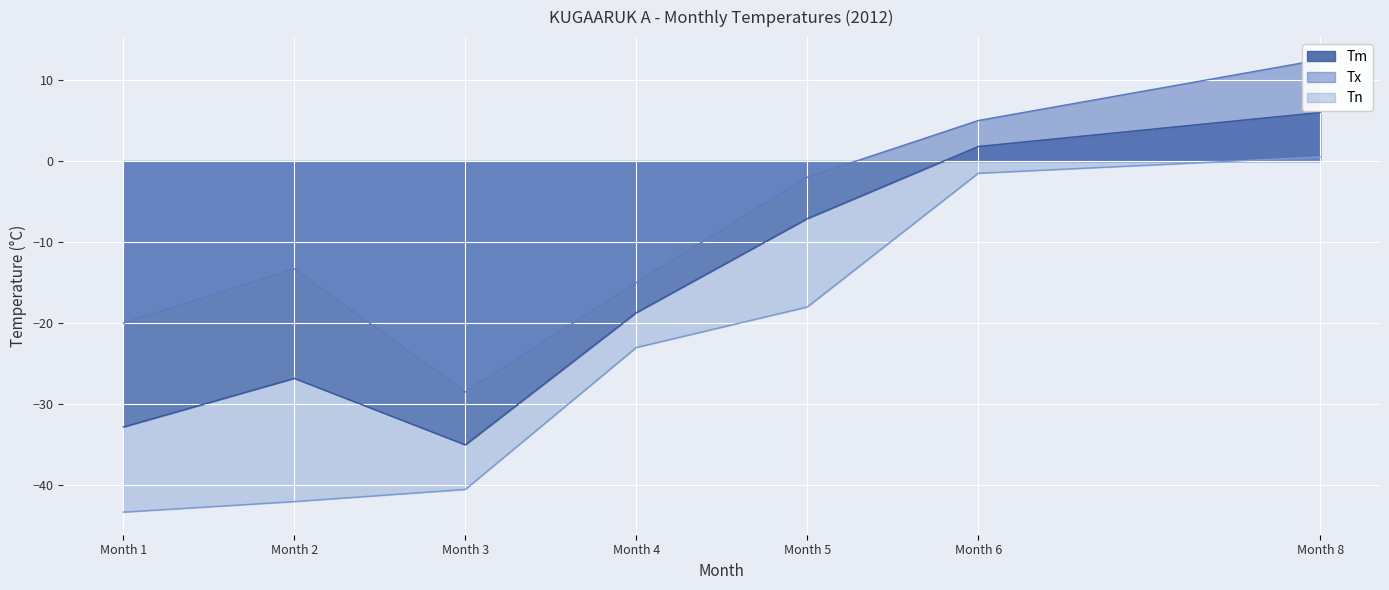

What is the total value across all series at Month 3?

-104.0